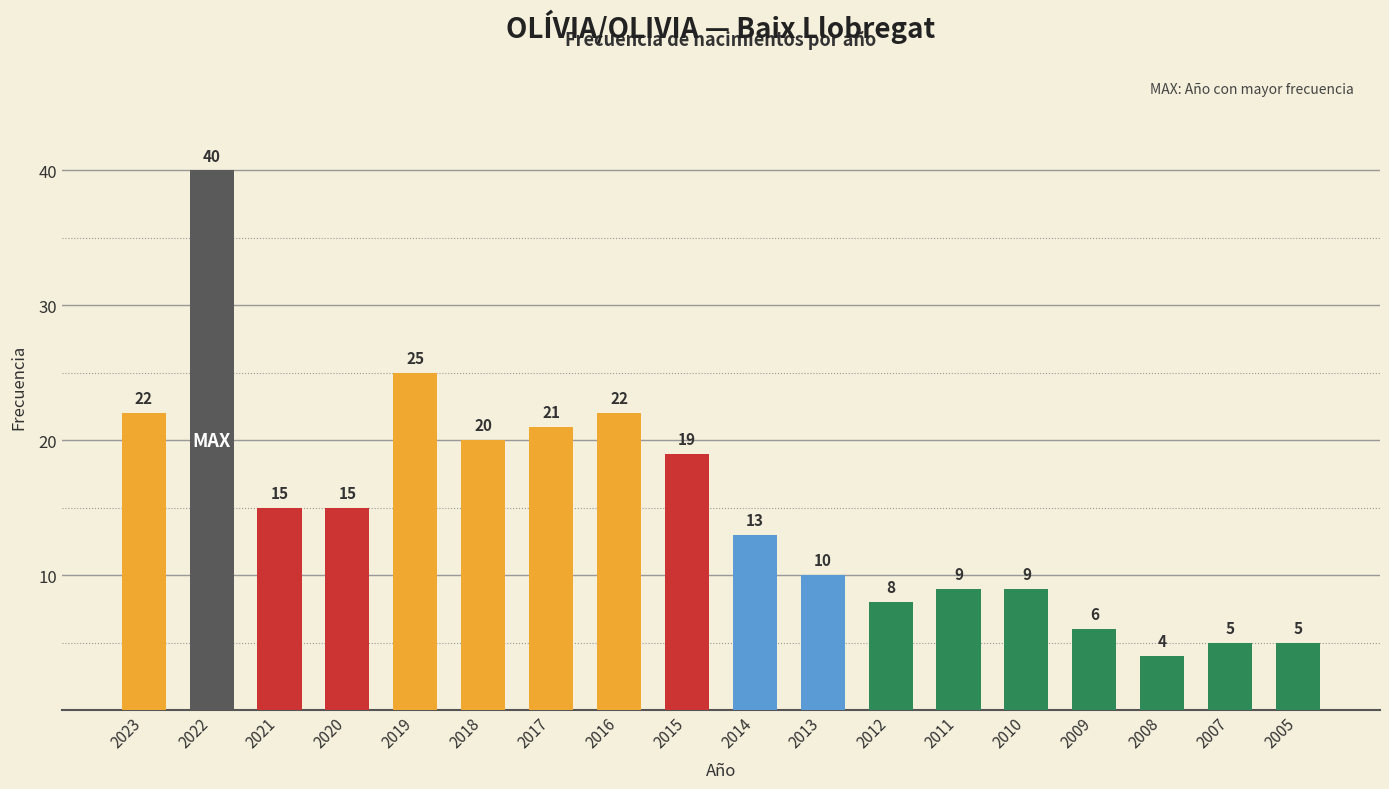

What is the smallest value displayed?

4